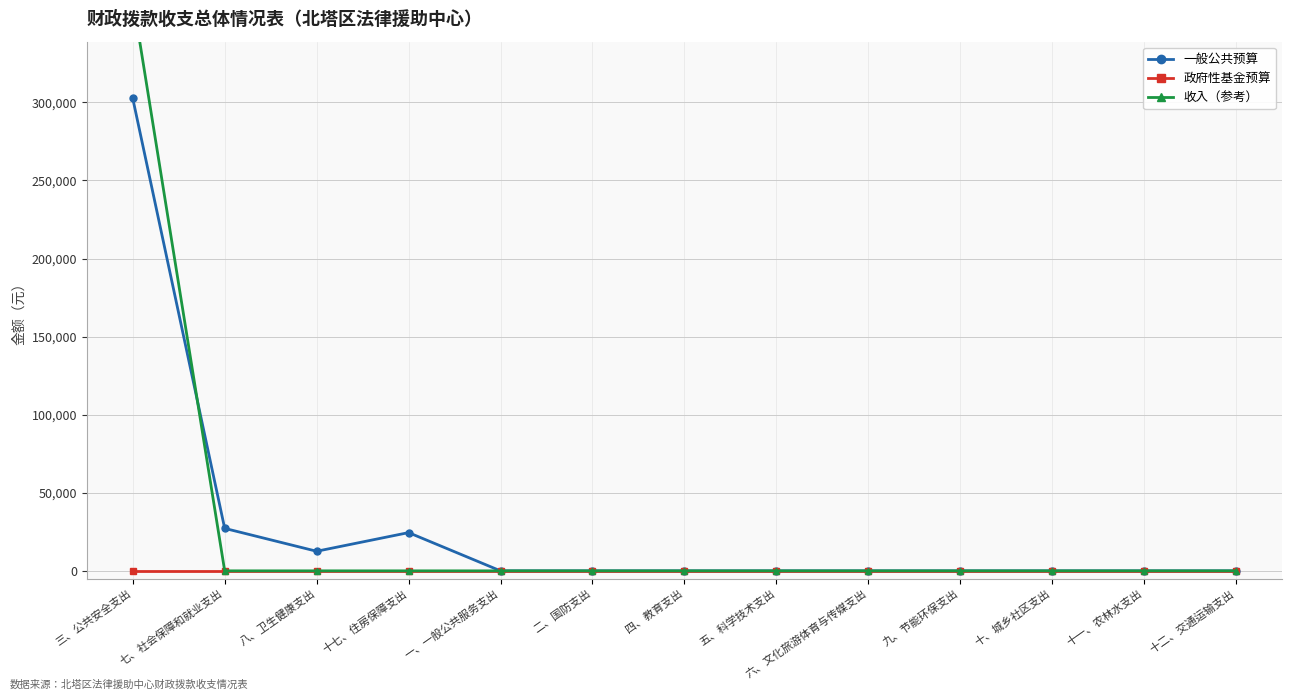

Does the chart have visible grid lines?

Yes